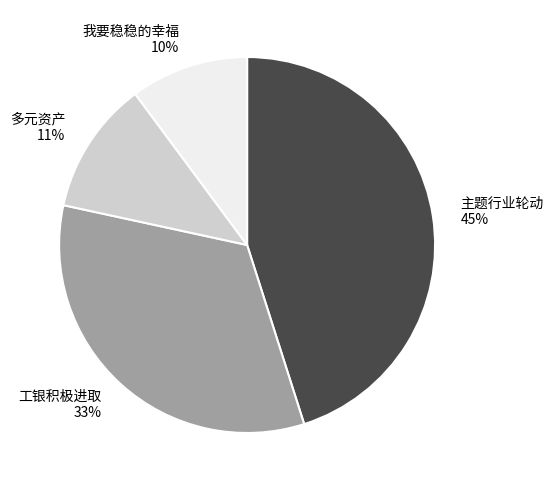

Rank the categories by value from lowest to highest.

我要稳稳的幸福, 多元资产, 工银积极进取, 主题行业轮动